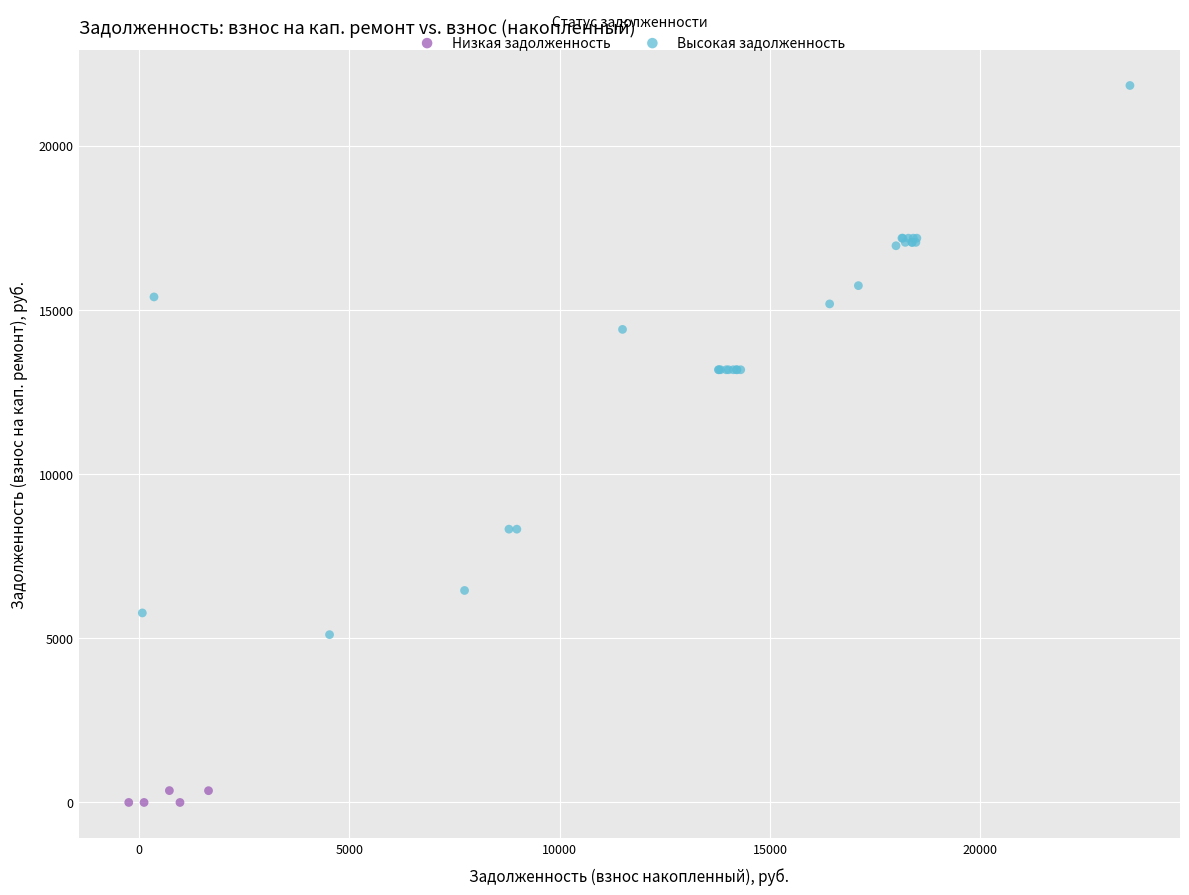

Which series has the largest Y range (max minus min)?

Высокая задолженность